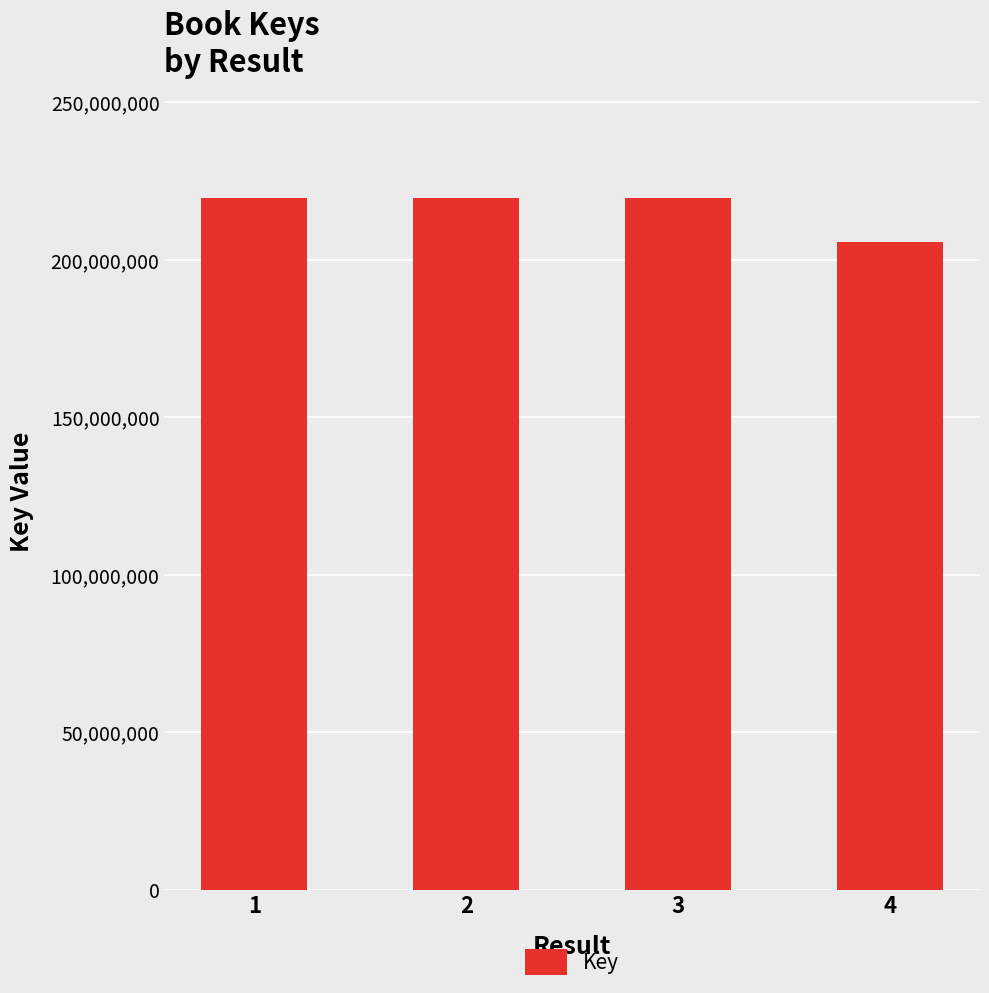

What is the ratio of the value at 4 to the value at 3?

0.9